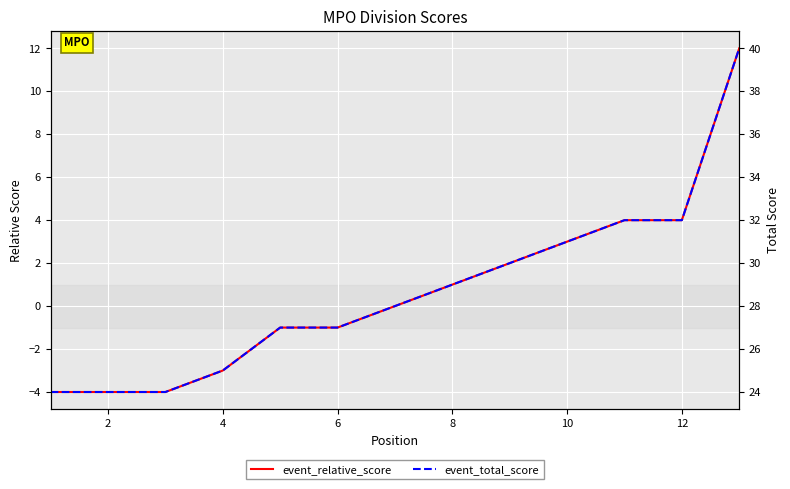

What is the minimum value shown in the chart?

-4